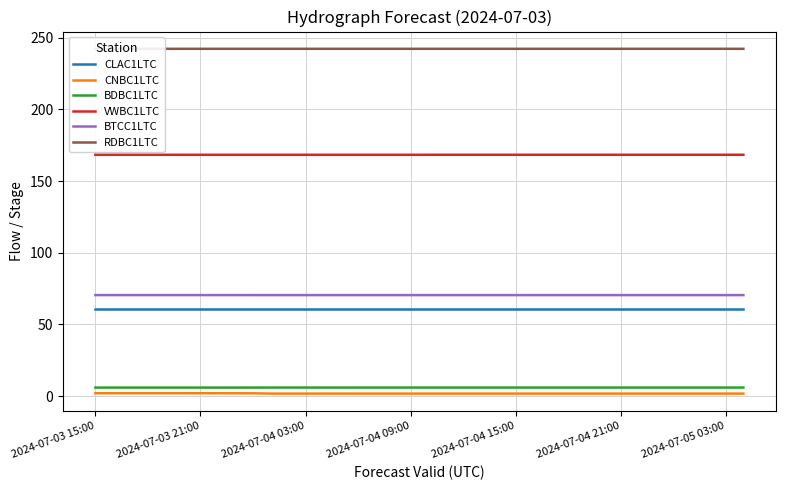

What is the highest value of the VWBC1LTC series?

168.3